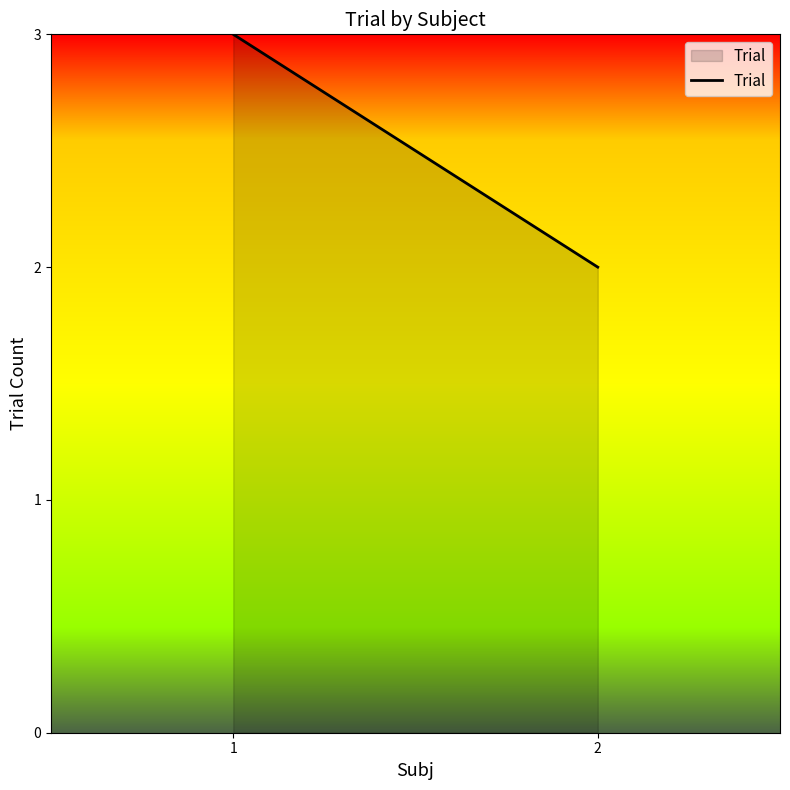

Approximately how many times larger is the value at 1 compared to 2?

1.5